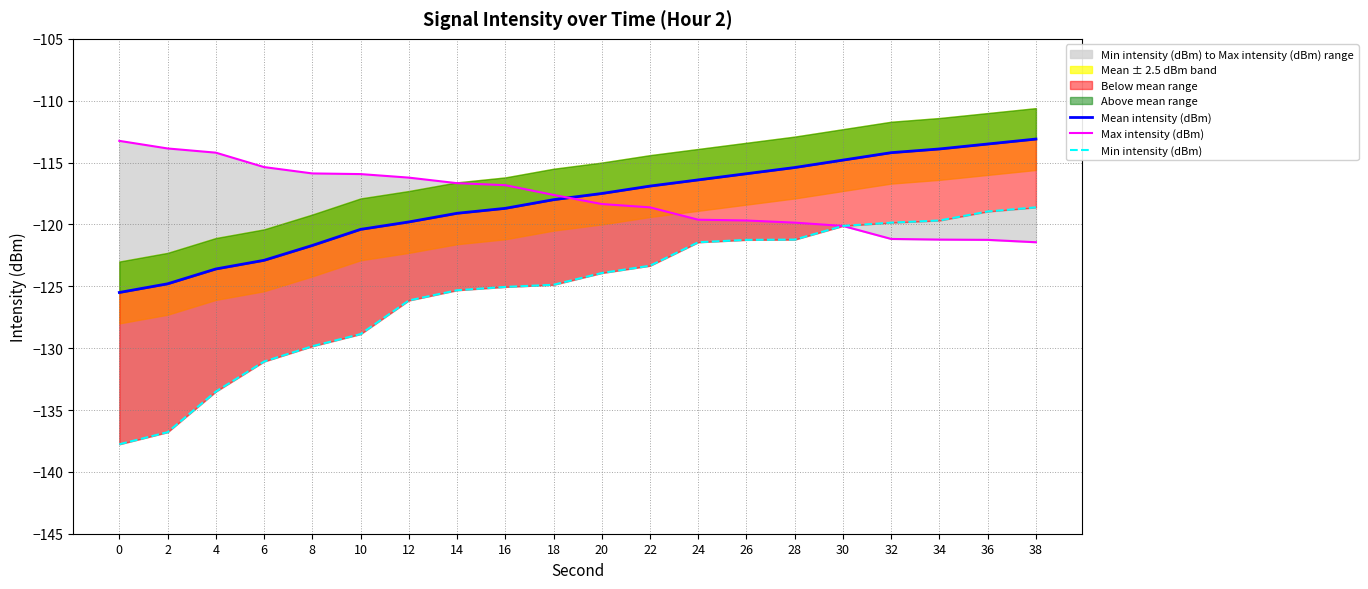

Reading left to right, transcribe all the data shown in this chart.

Mean intensity (dBm): -125.5	-124.8	-123.6	-122.9	-121.7	-120.4	-119.8	-119.1	-118.7	-118.0	-117.5	-116.9	-116.4	-115.9	-115.4	-114.8	-114.2	-113.9	-113.5	-113.1
Max intensity (dBm): -113.2	-113.9	-114.2	-115.4	-115.9	-115.9	-116.2	-116.7	-116.8	-117.6	-118.4	-118.6	-119.6	-119.7	-119.9	-120.1	-121.2	-121.2	-121.2	-121.4
Min intensity (dBm): -137.8	-136.8	-133.5	-131.1	-129.8	-128.9	-126.1	-125.3	-125.1	-124.9	-123.9	-123.3	-121.4	-121.2	-121.2	-120.1	-119.9	-119.7	-119.0	-118.6